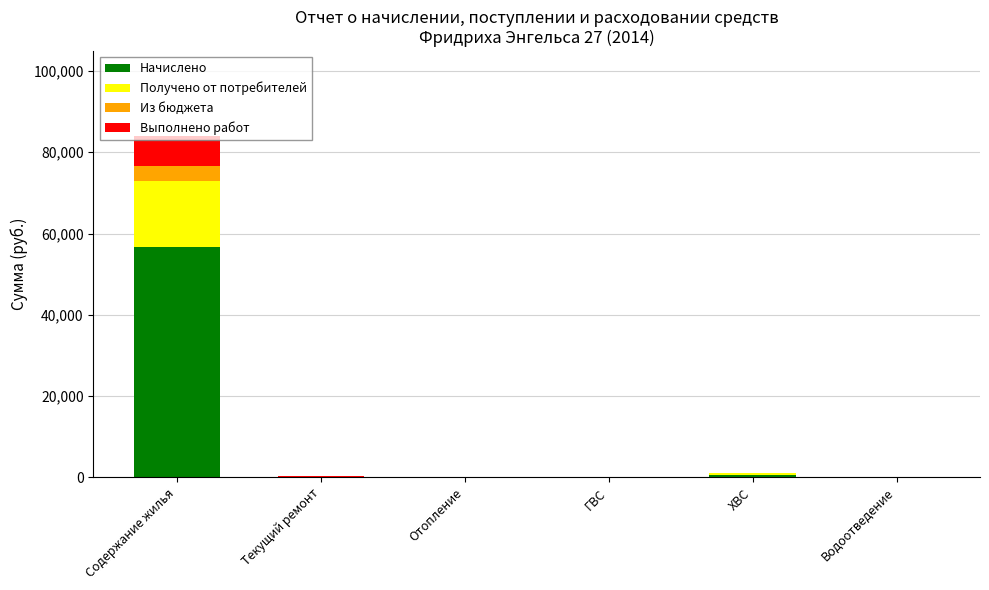

True or false: Начислено has a value of 38687.9 at Содержание жилья.

False